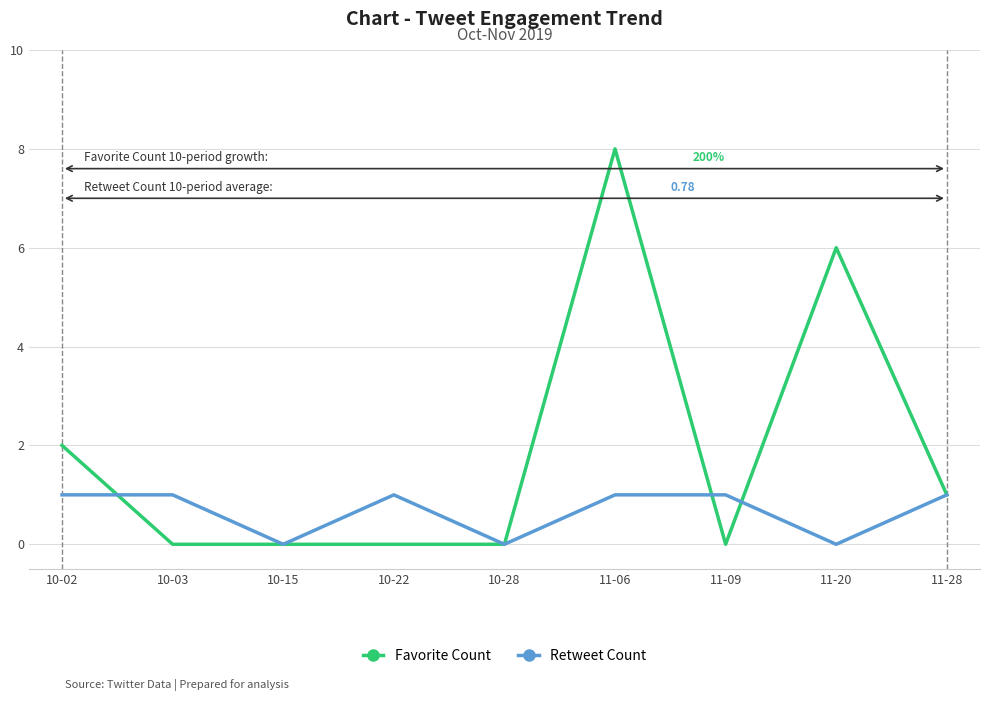

The value of Retweet Count at 11-06 is 1. True or false?

True